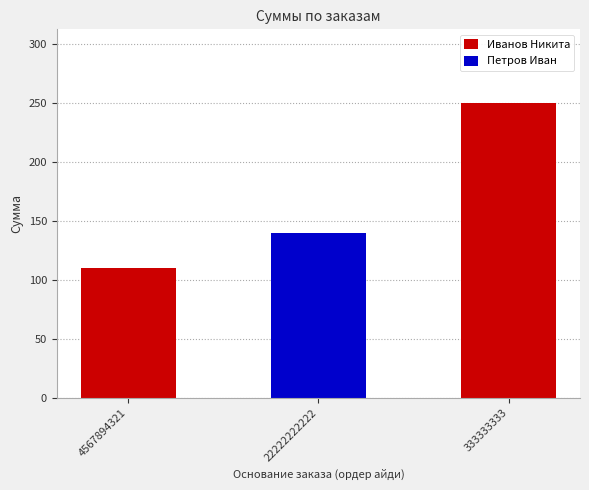

Is it true that the value at 4567894321 is 63?

False